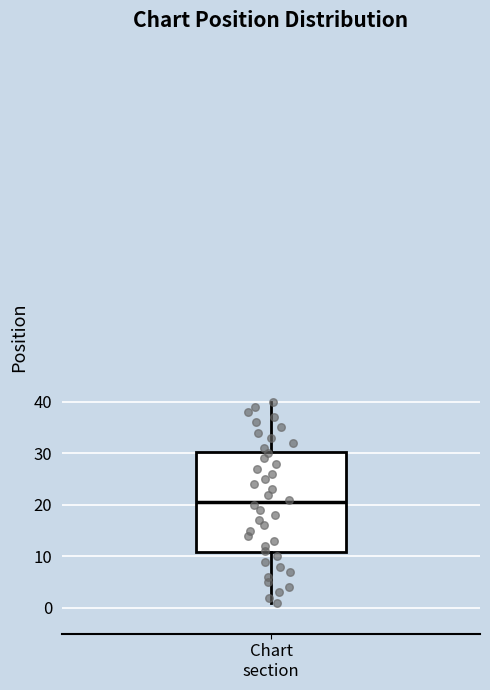

Where does the lower whisker of the box for Chart section end on the y-axis? The values are not printed on the chart, so give them approximately, as read against the axis.

1